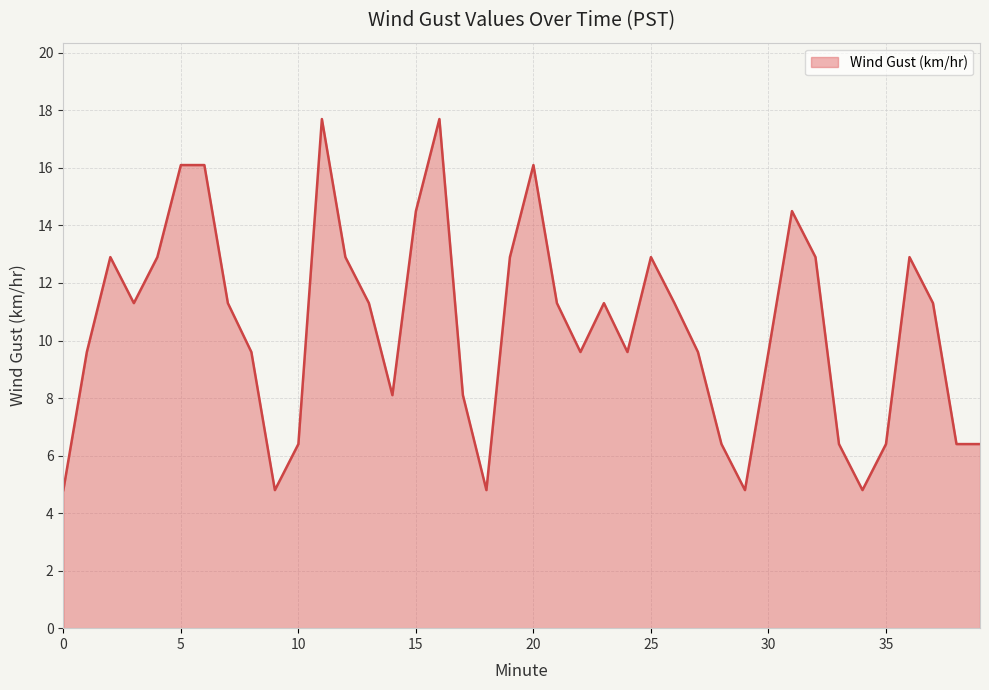

Does the chart display data point markers on the line(s)?

No